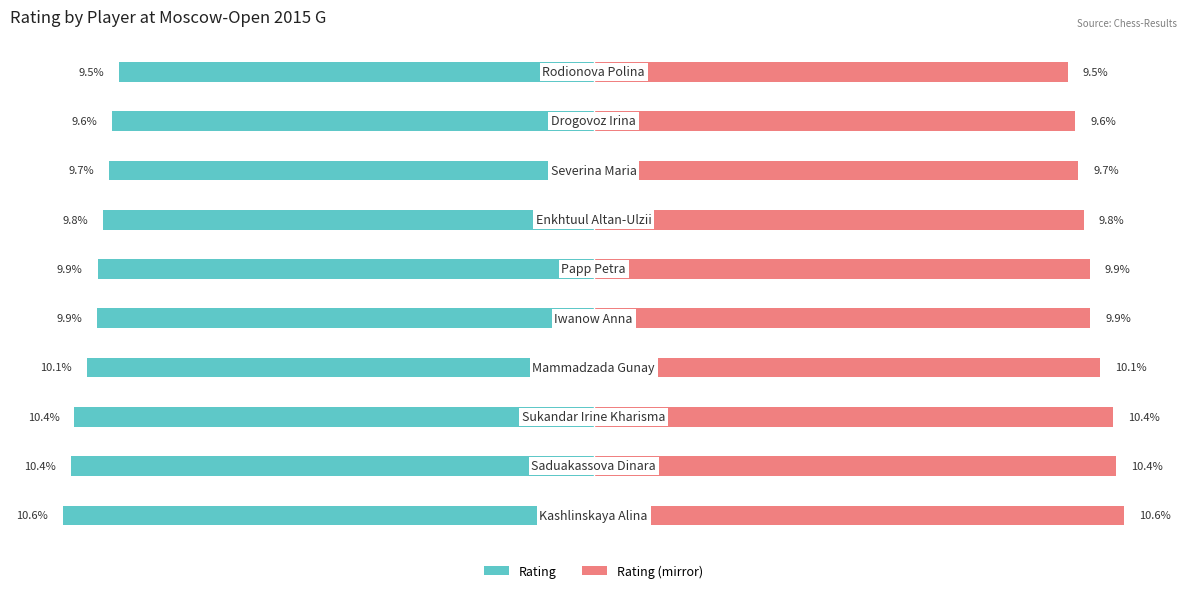

List the series in order of their overall mean, highest first.

Rating (mirror), Rating